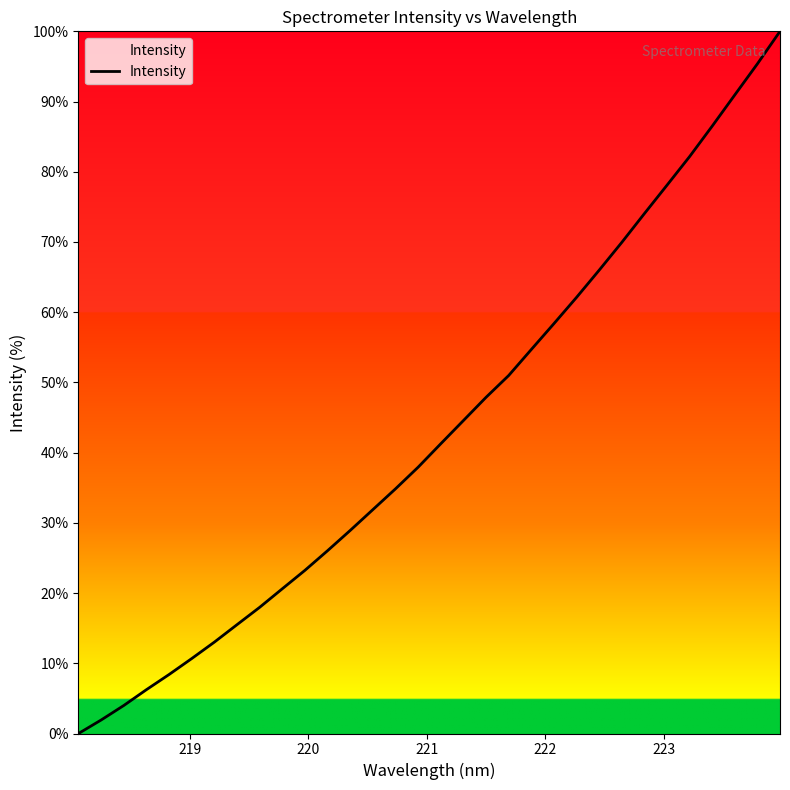

What is the difference between the maximum and minimum values?

100.0